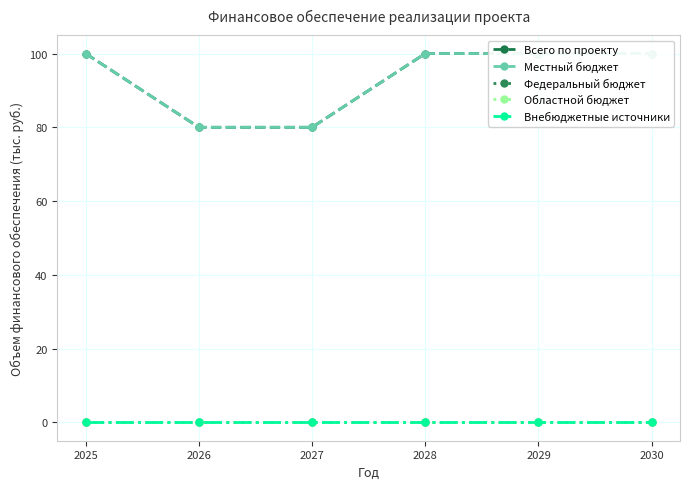

At which category is the sum across all series the highest?

2025